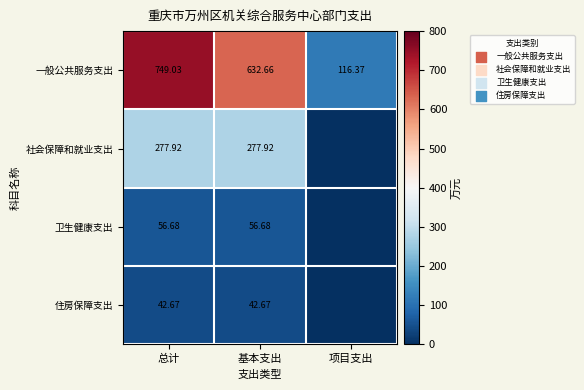

Which category has the lowest value in the 一般公共服务支出 series?

项目支出